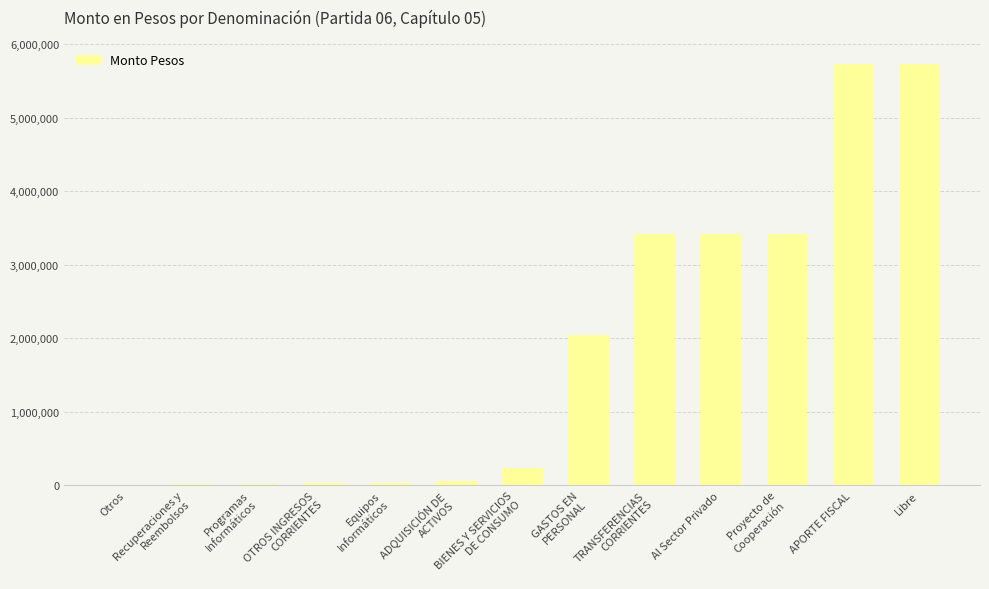

Is it true that the value at Libre is 2826658?

False